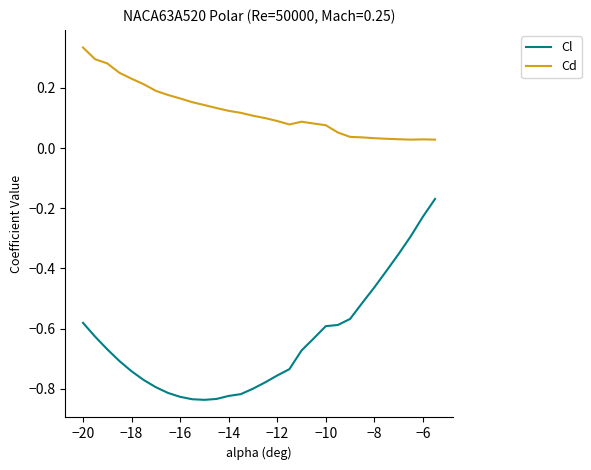

Which series has the largest total across all categories?

Cd